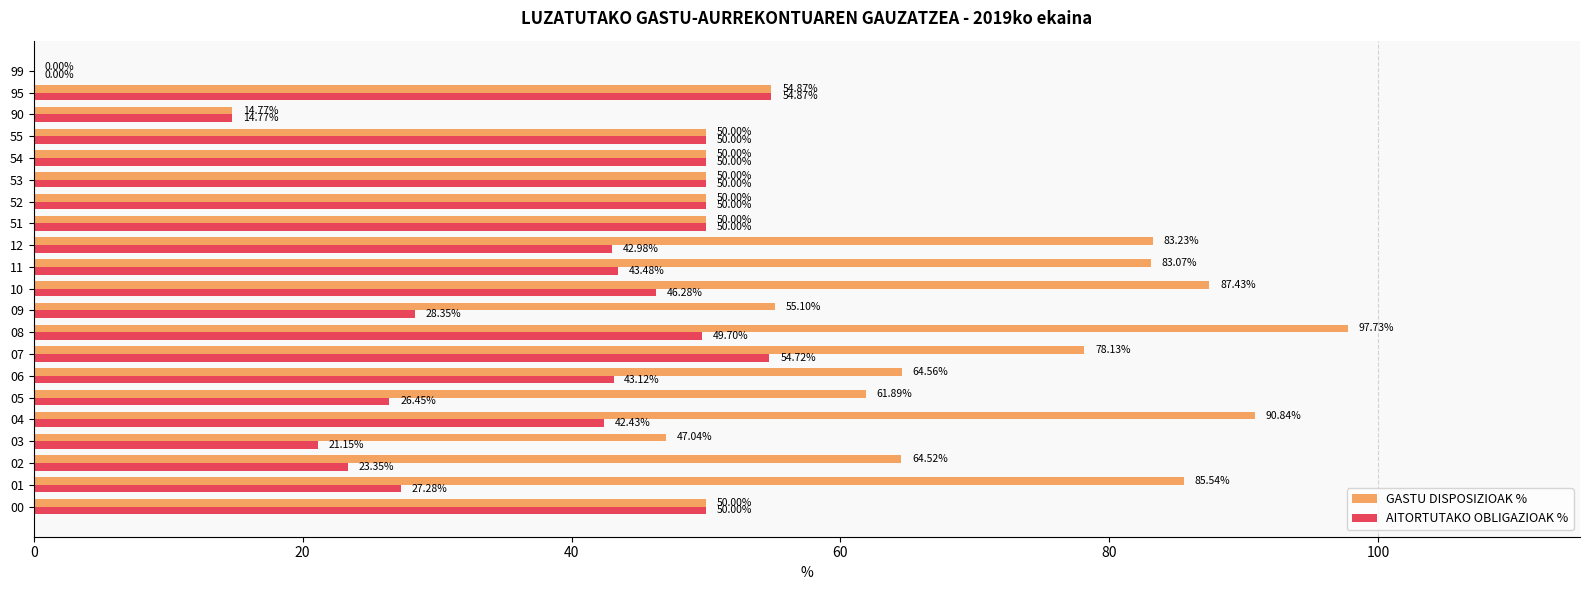

What is the total value across all series at 55?

100.0